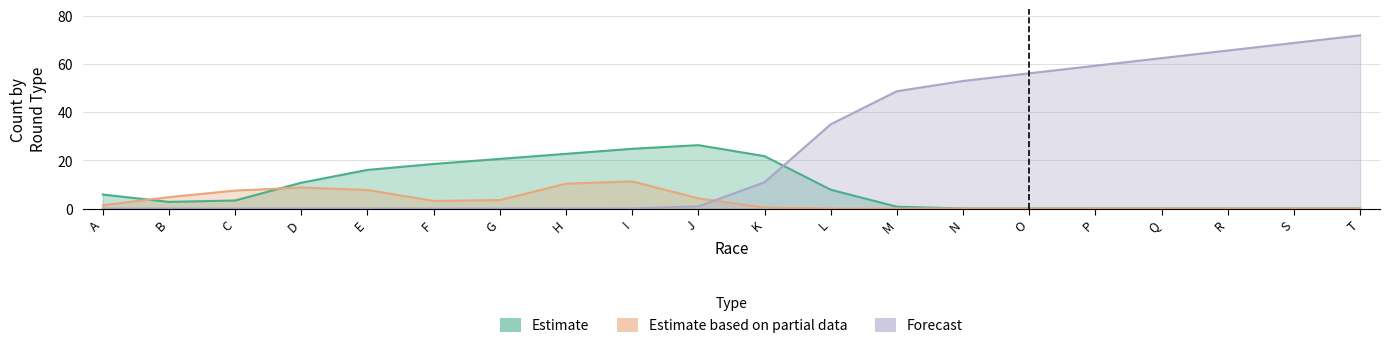

What is the sum of all Forecast values?

533.3